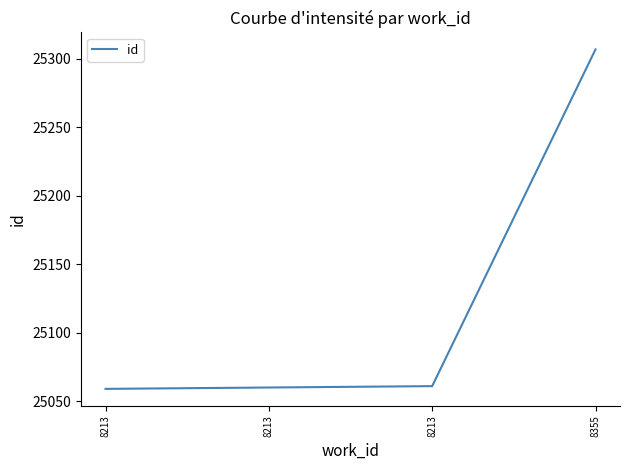

What is the difference between the values at 8213 and 8355?

248